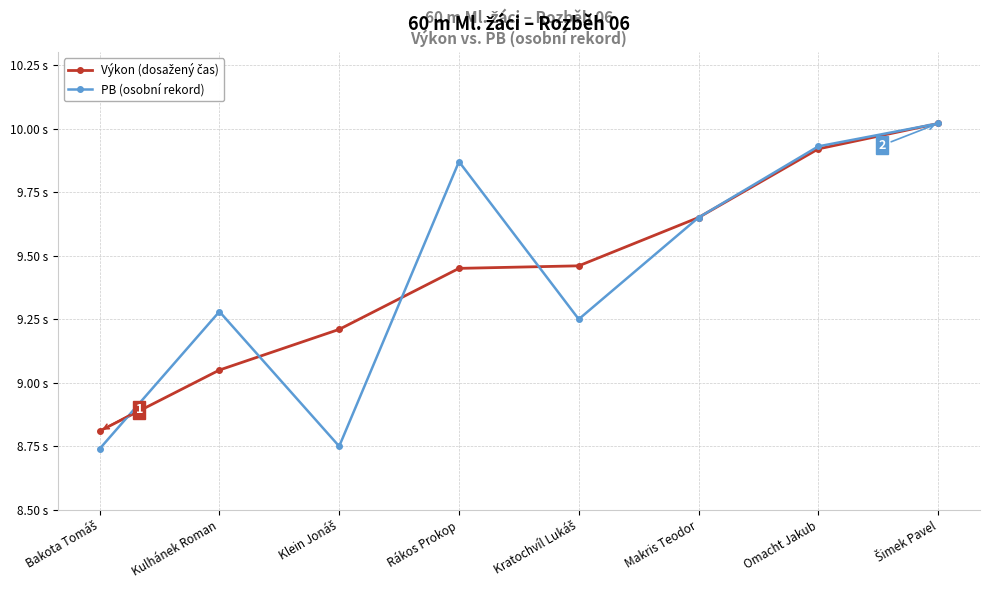

The PB (osobní rekord) series shows 8.7 at Bakota Tomáš. True or false?

True